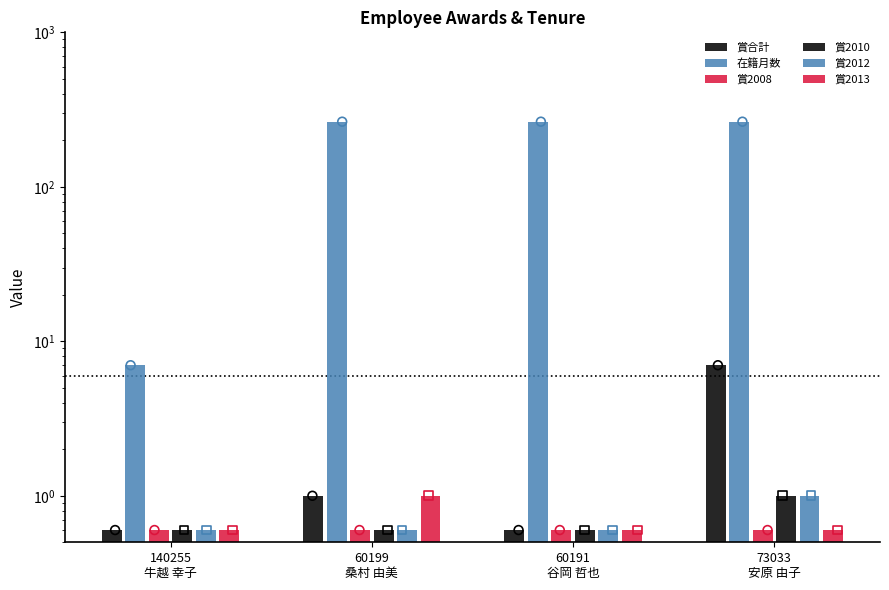

Which series contains the highest Y value?

在籍月数